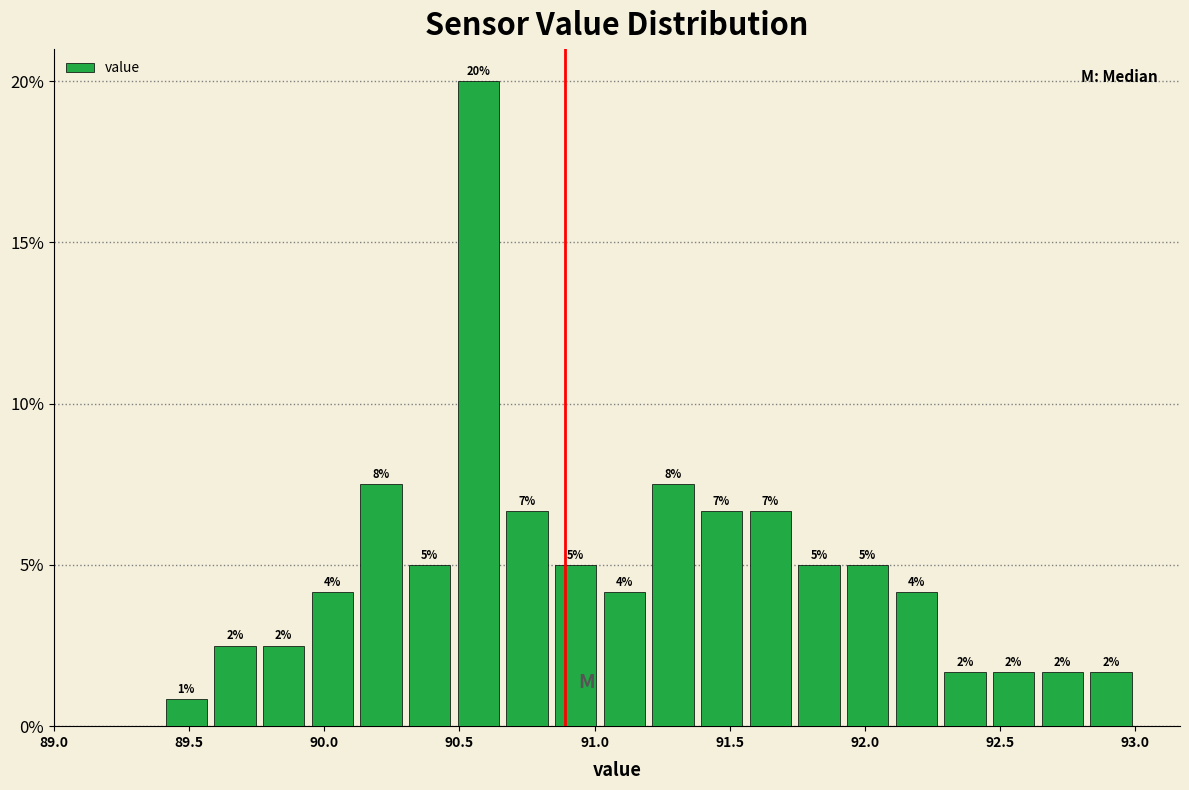

Read against the x-axis, roughly where is the centre of the tallest bar?

90.55